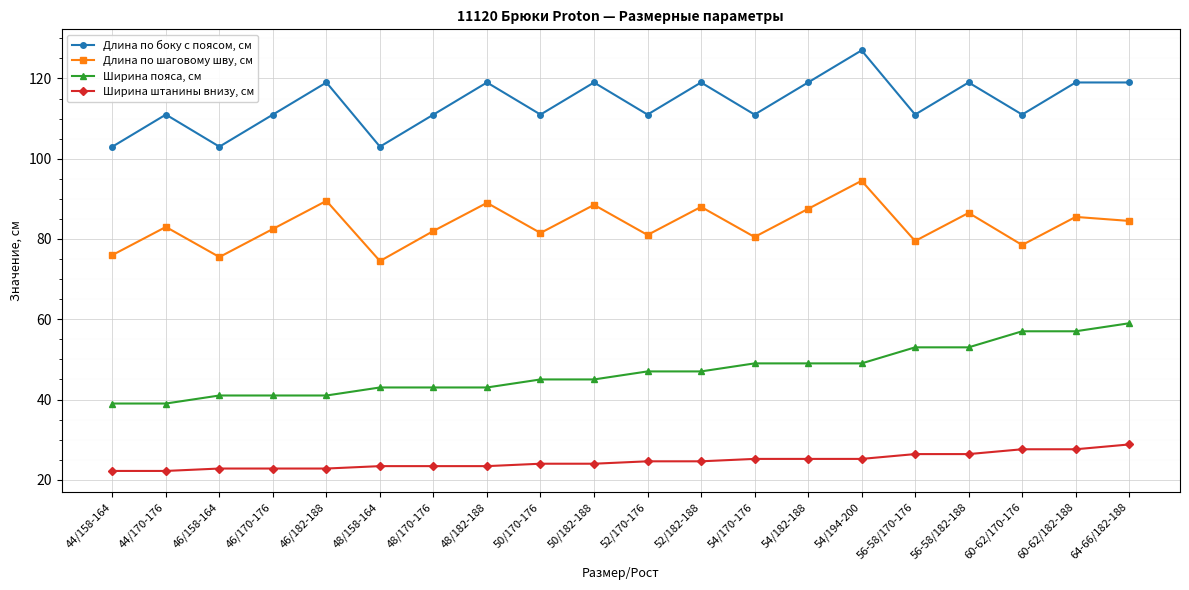

What is the label of the 16th point from the right?

46/182-188